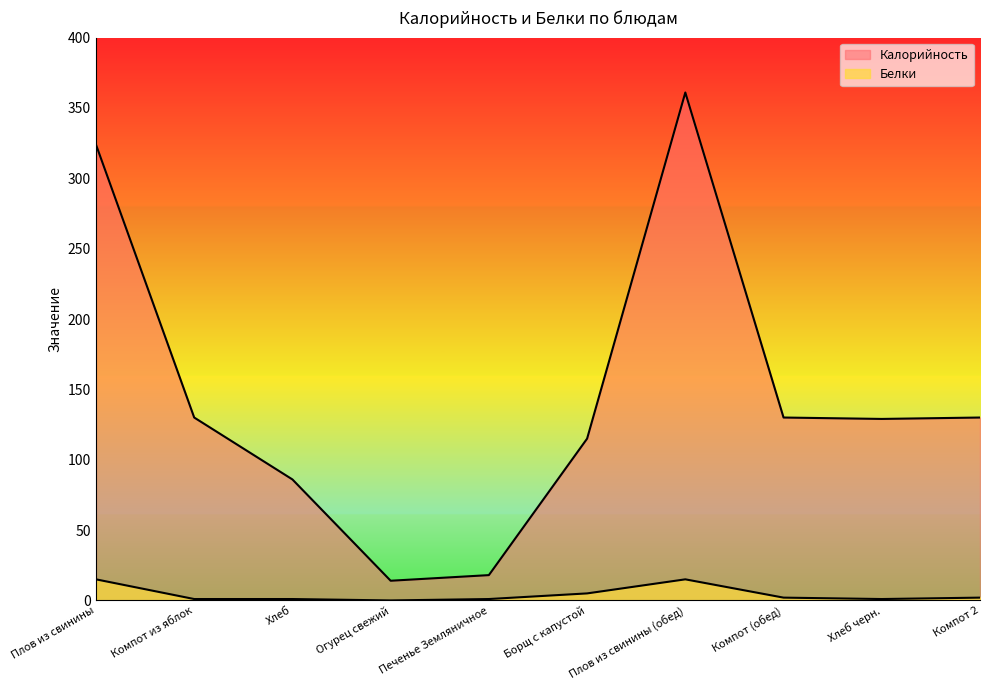

Reading left to right, what are all the values shown in this chart?

Калорийность: 324	130	86	14	18	115	361	130	129	130
Белки: 15	1	1	0	1	5	15	2	1	2